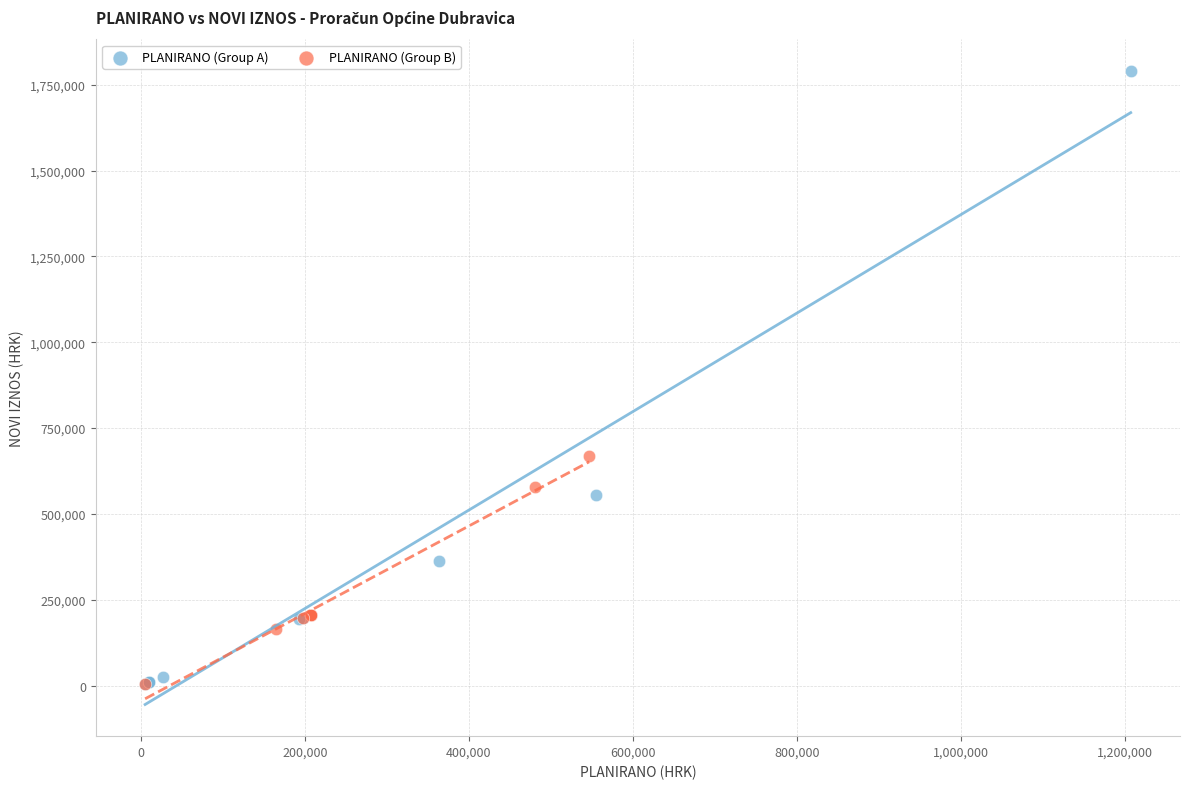

Which series reaches the maximum Y coordinate?

PLANIRANO (Group A)